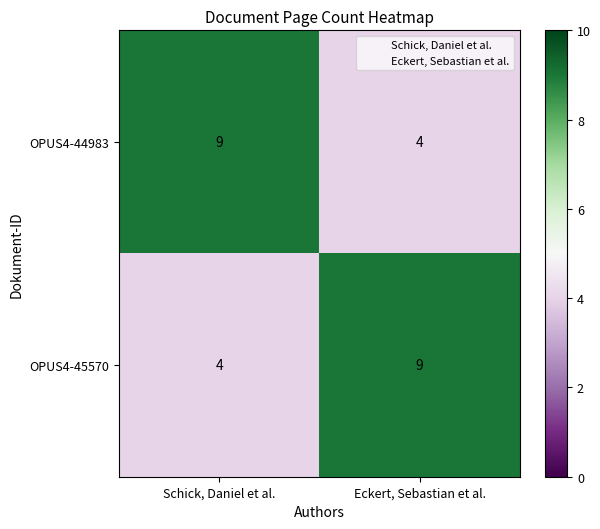

What is the approximate value of OPUS4-44983 at Eckert, Sebastian et al.?

4